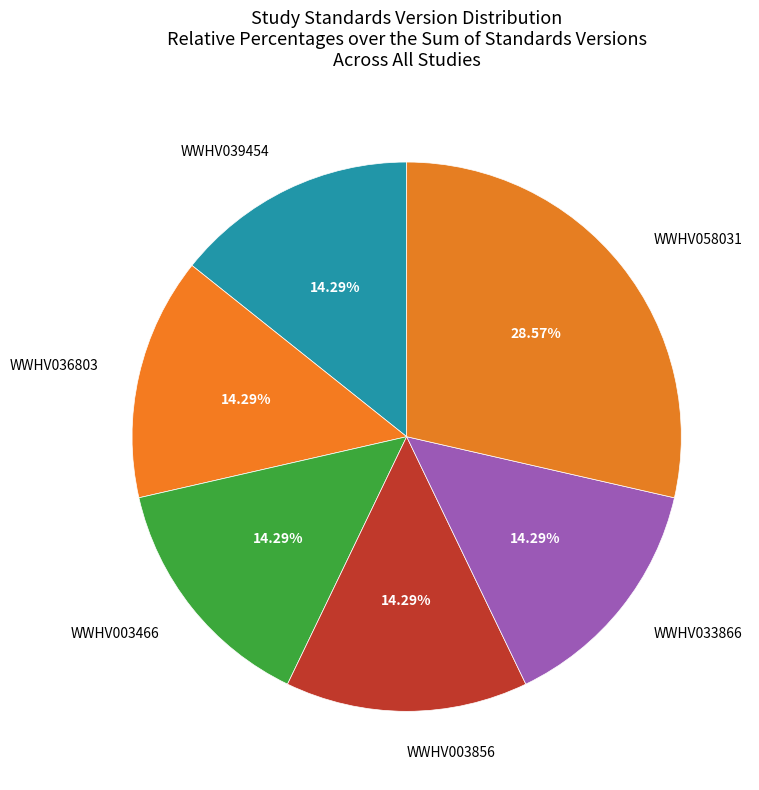

Is WWHV058031 the majority of the pie?

No